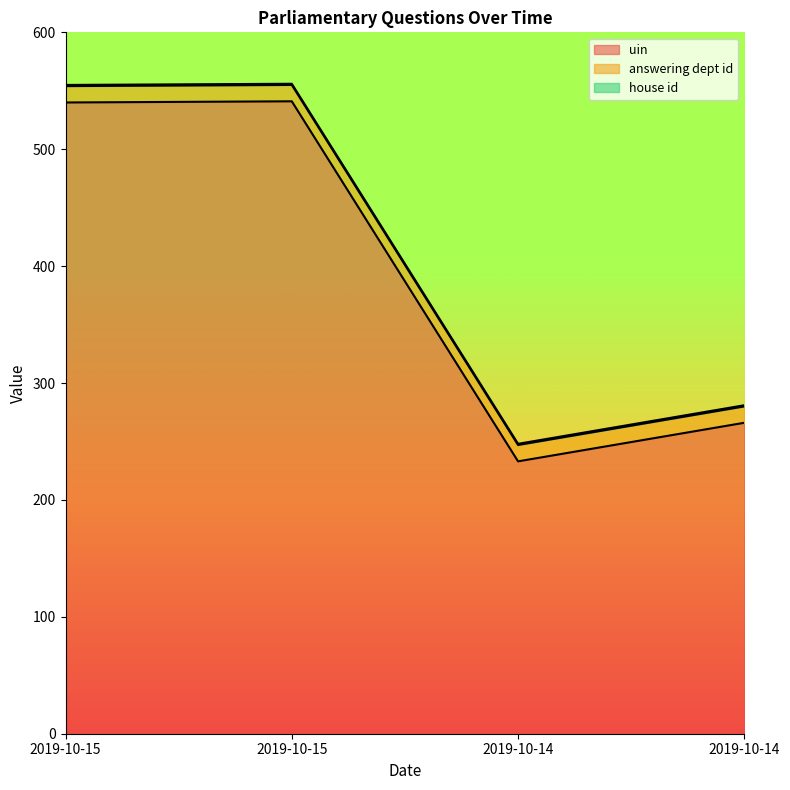

What is the minimum value shown in the chart?

1